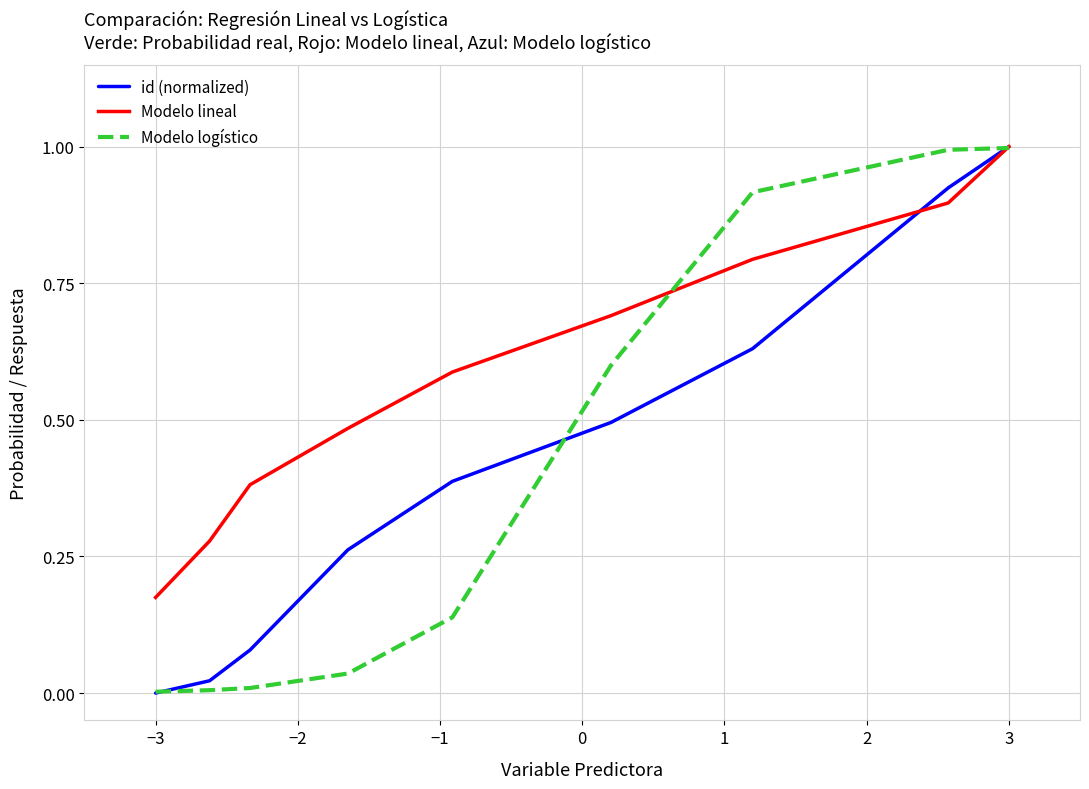

True or false: id (normalized) has more than 0 points higher than both neighbors.

False